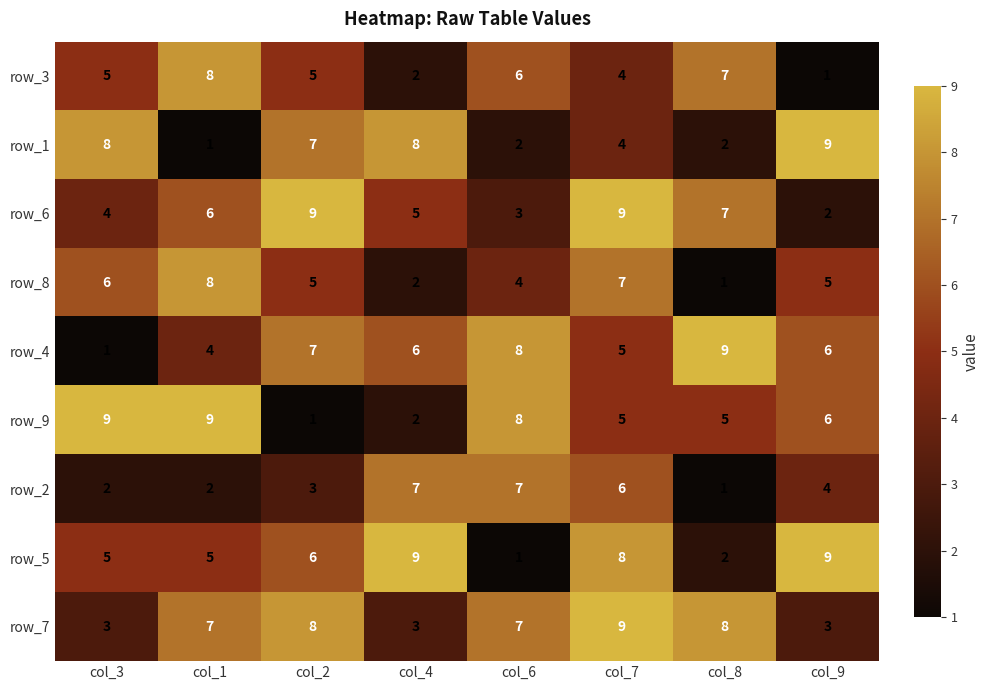

Between col_1 and col_9, which series saw the biggest shift?

row_1